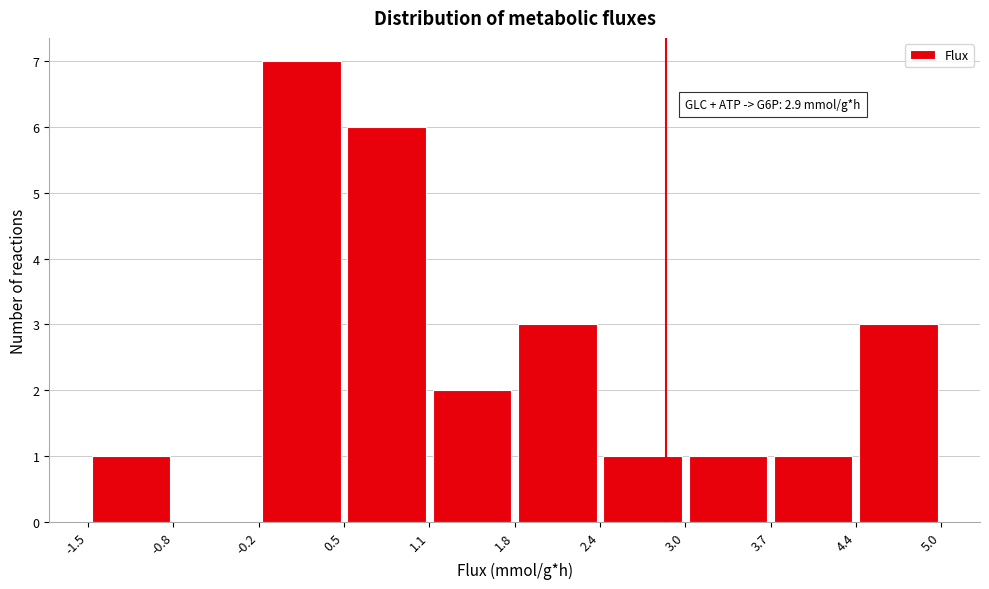

Which range on the x-axis has the tallest bar?

-0.2 to 0.5